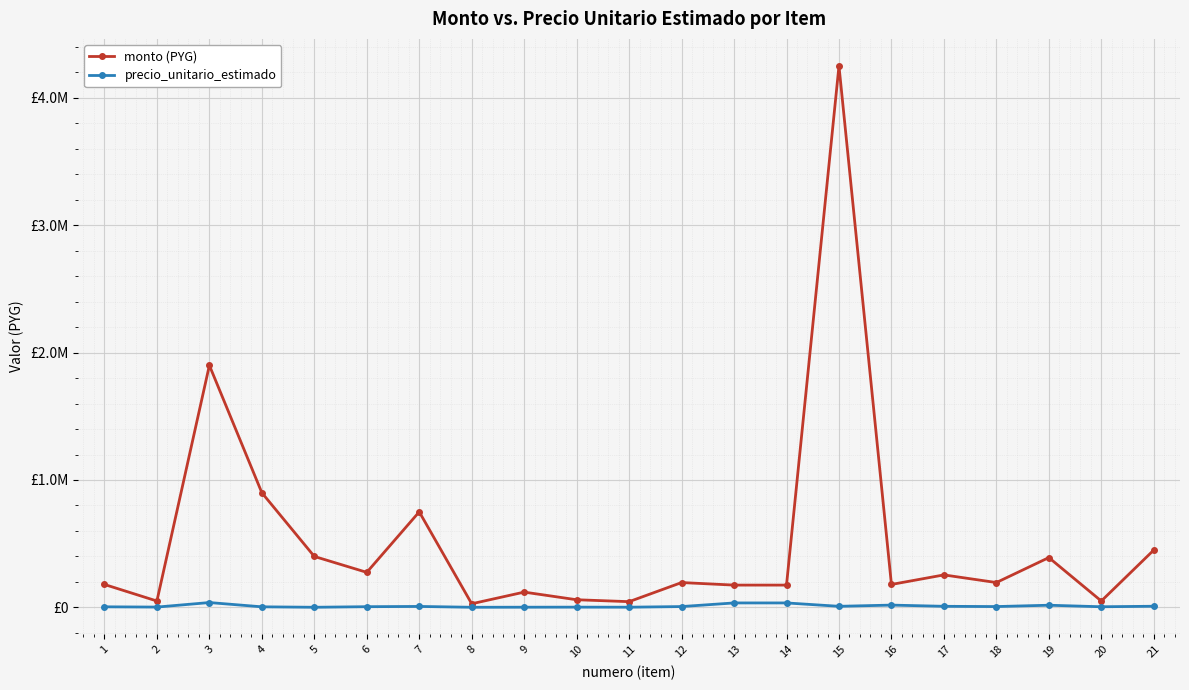

Which series has the largest total across all categories?

monto (PYG)